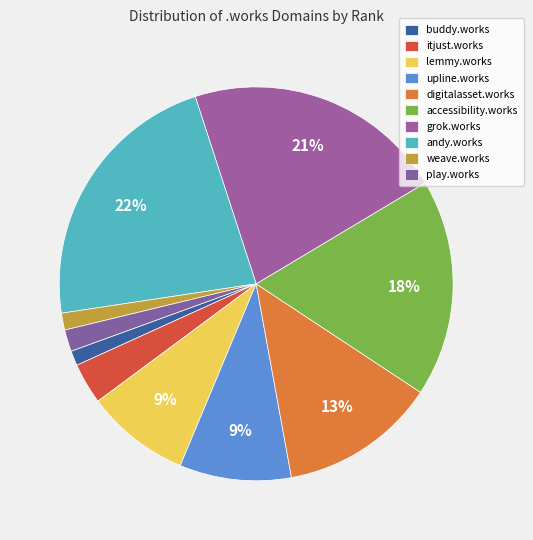

How many segments does this pie chart have?

10